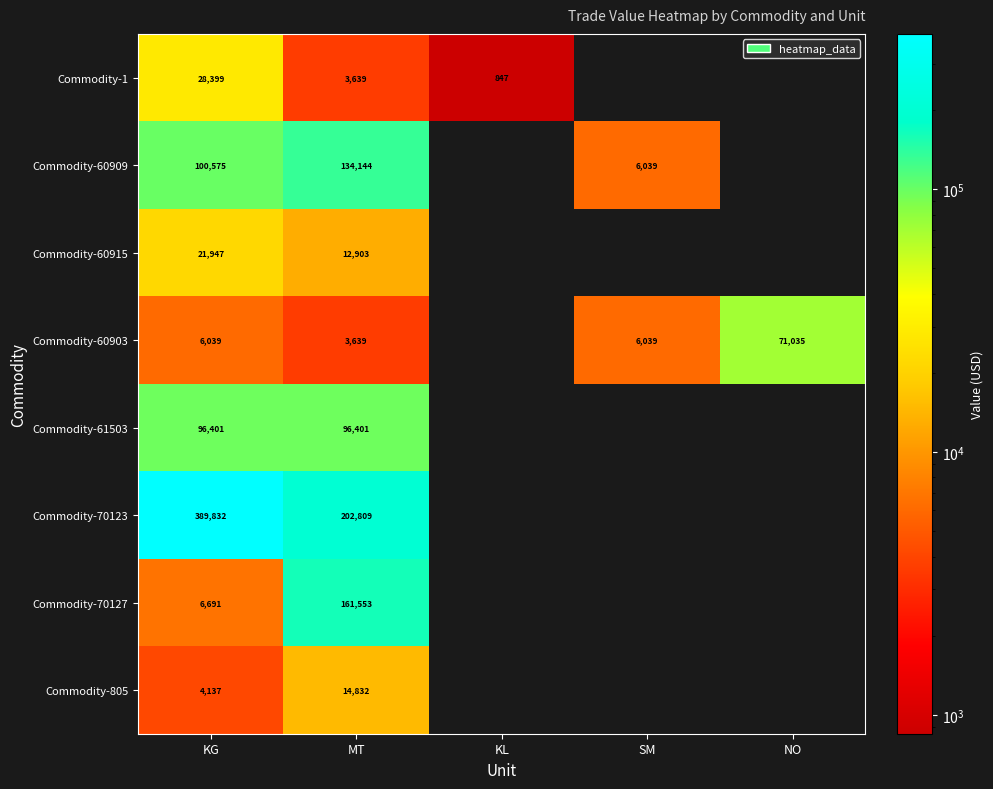

Is the value of Commodity-60909 at SM greater than the value of Commodity-70127 at KG?

No